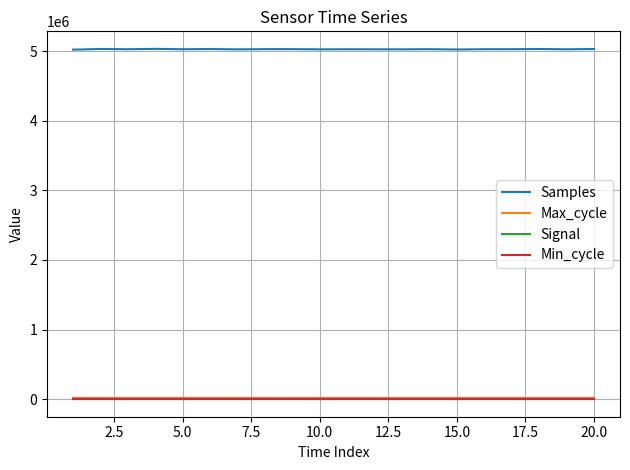

Which series has the largest range (max minus min)?

Samples